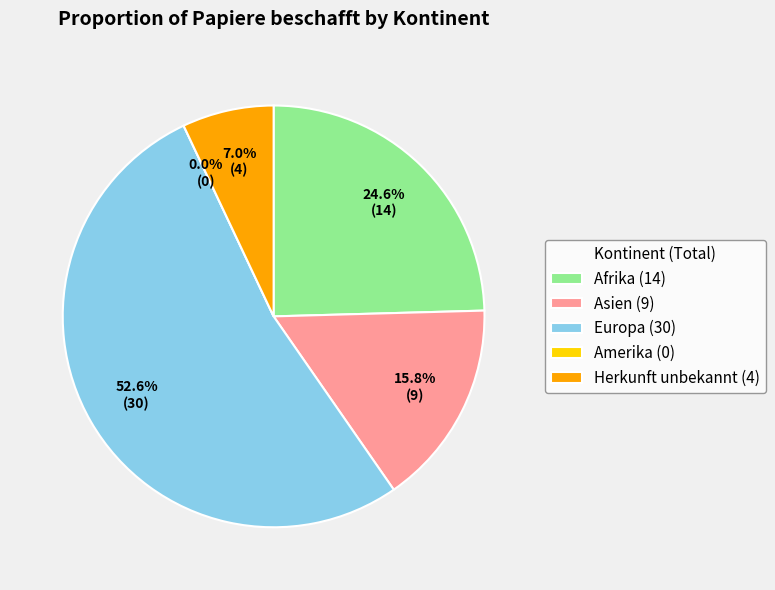

Which has a higher value, Asien or Afrika?

Afrika